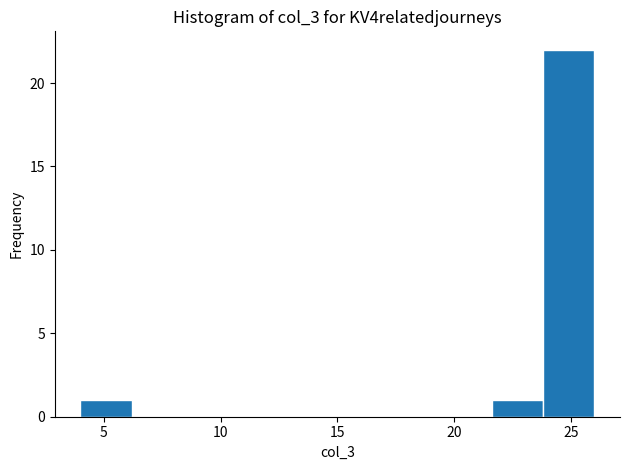

Reading left to right, list every bar in this chart as the range it spans on the x-axis followed by its height. Neither the bar edges nor the heights are printed on the chart, so give them approximately, as read against the axes.

4.0 to 6.2: 1
6.2 to 8.4: 0
8.4 to 10.6: 0
10.6 to 12.8: 0
12.8 to 15.0: 0
15.0 to 17.2: 0
17.2 to 19.4: 0
19.4 to 21.6: 0
21.6 to 23.8: 1
23.8 to 26.0: 22